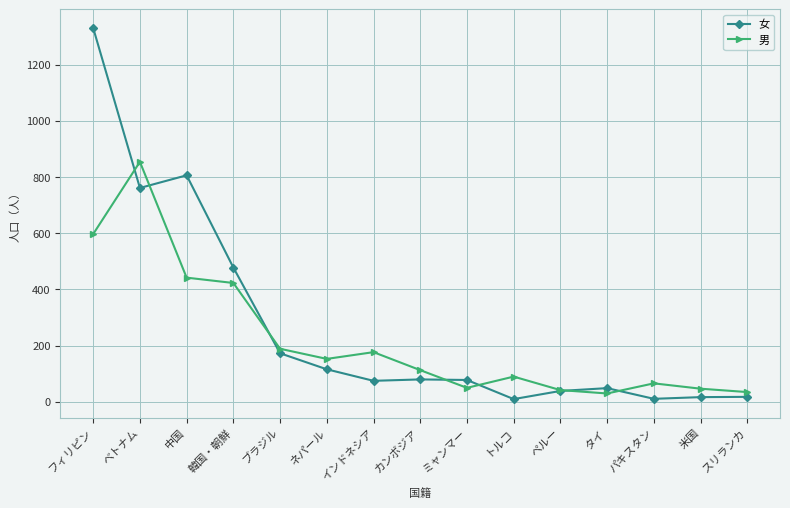

Which category has the highest value across all series?

フィリピン